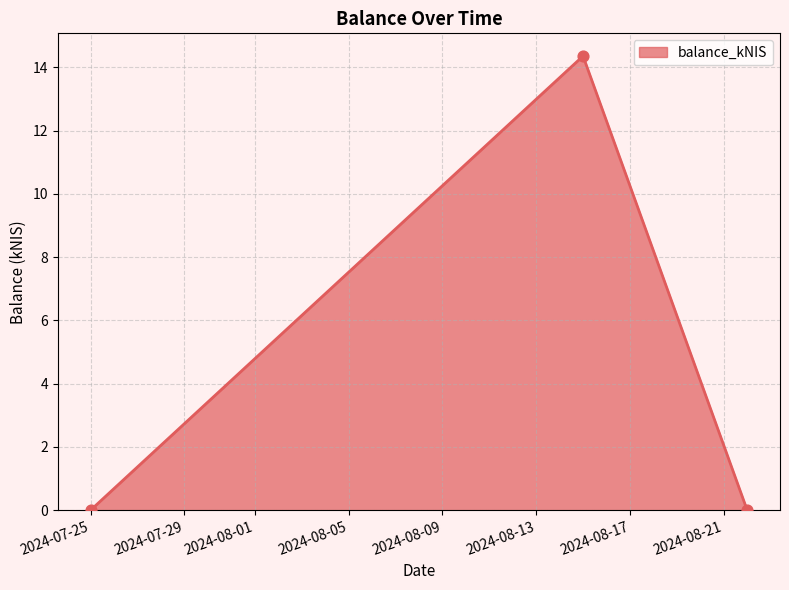

What is the sum of all values?

14.4